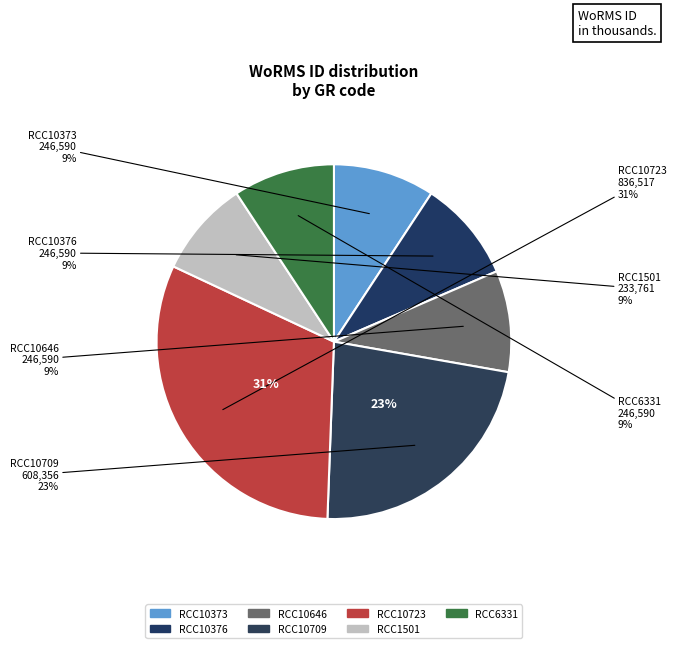

Combined, what portion of the pie is RCC10723
Viridilobus sp.
(836517) and RCC1501
Fibrocapsa japonica
(233761)?

40.2%